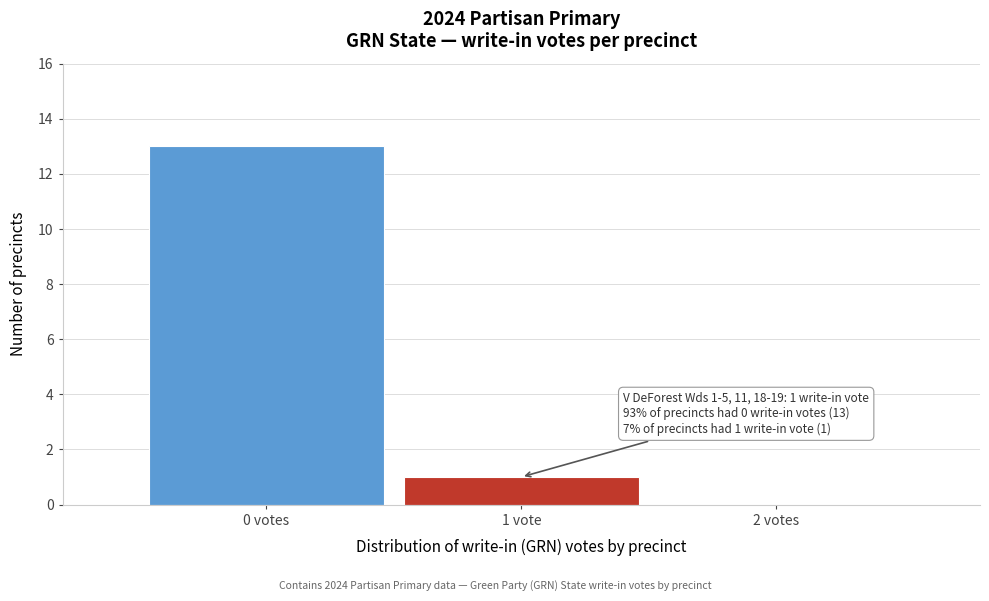

Reading left to right, extract all data points from this chart.

0 votes=13	1 vote=1	2 votes=0